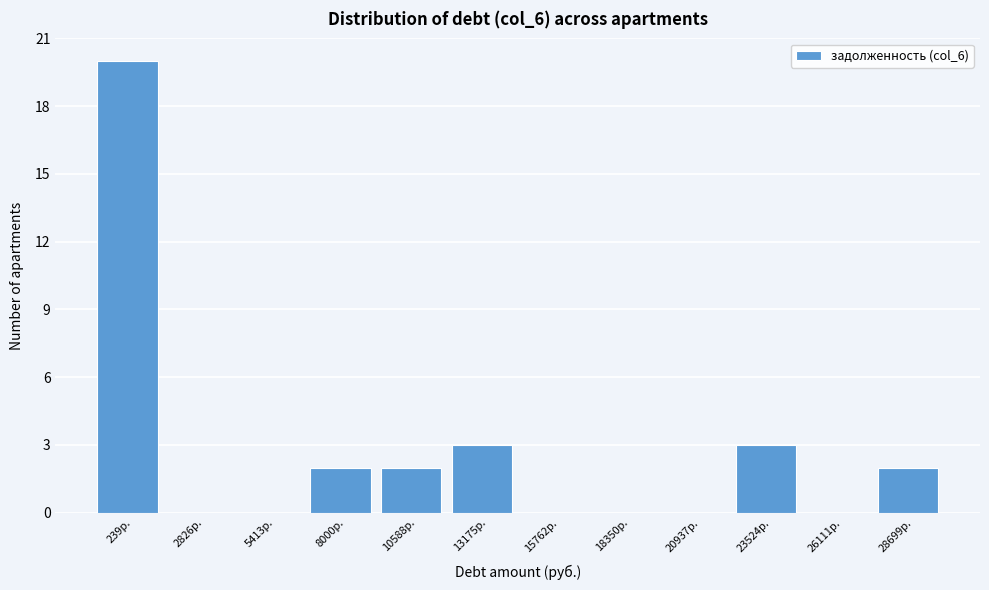

Reading left to right, transcribe all the data shown in this chart.

239р.=20	2826р.=0	5413р.=0	8000р.=2	10588р.=2	13175р.=3	15762р.=0	18350р.=0	20937р.=0	23524р.=3	26111р.=0	28699р.=2